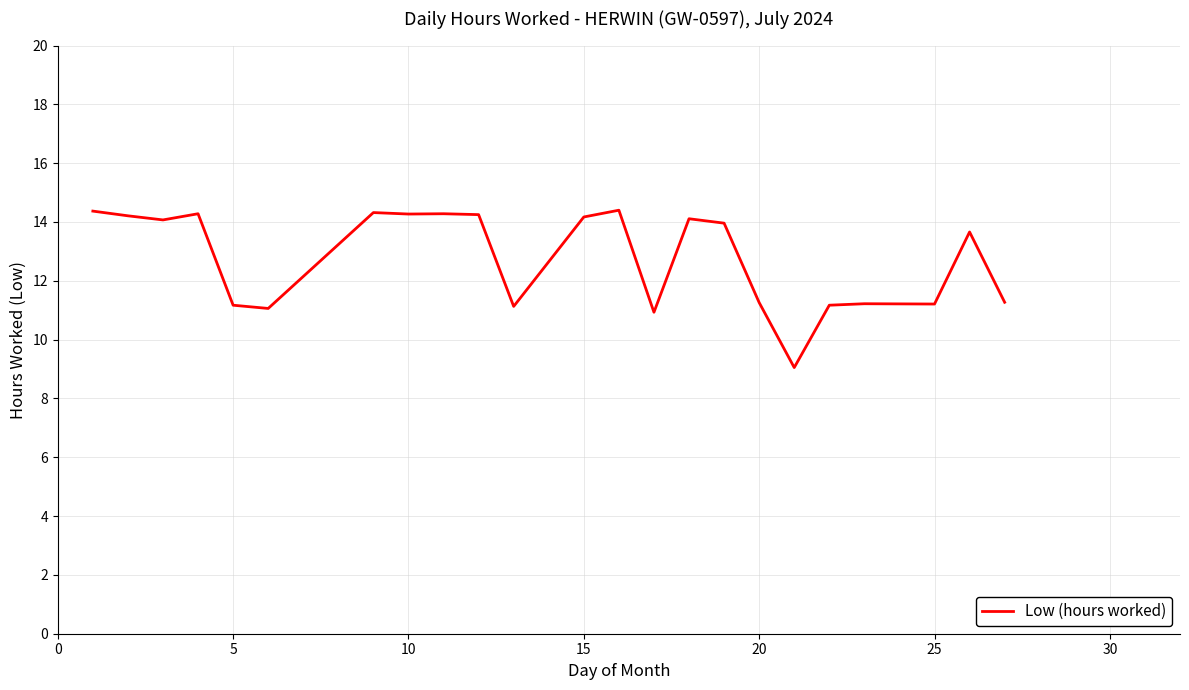

What is the greatest value displayed?

14.4